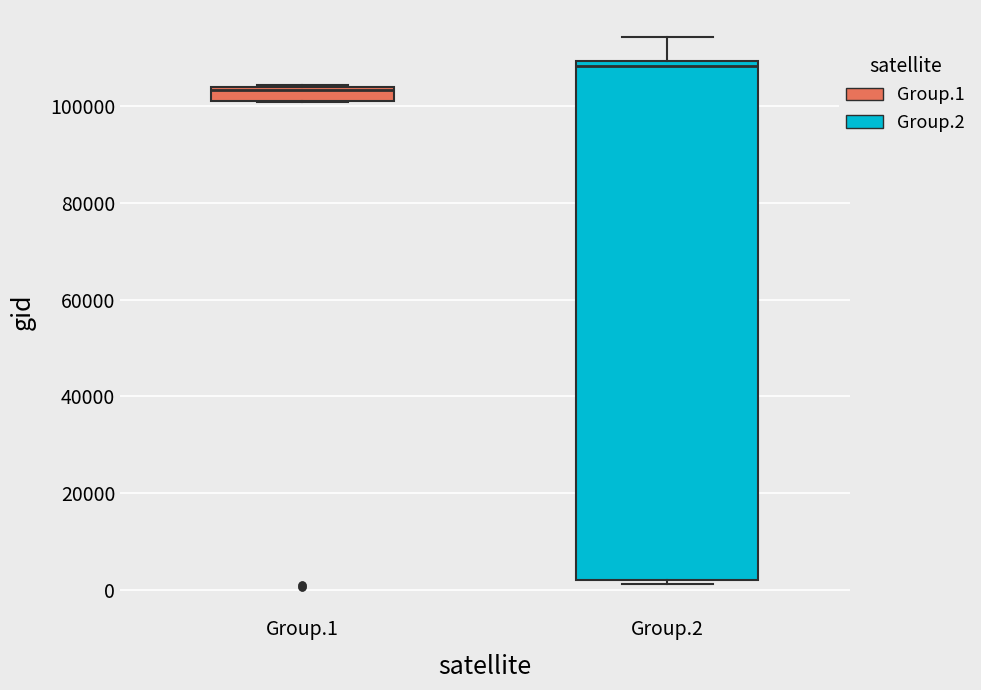

Which box is the tallest, from its lower edge to its upper edge?

Group.2